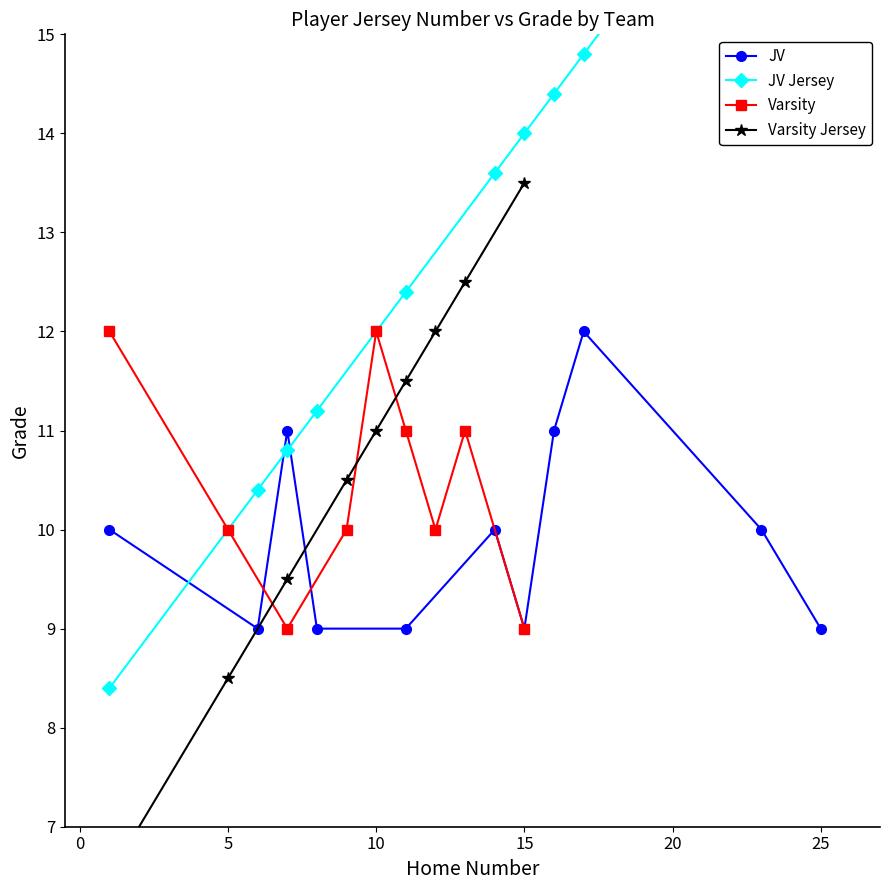

Is it true that Varsity equals 18 at 10?

False